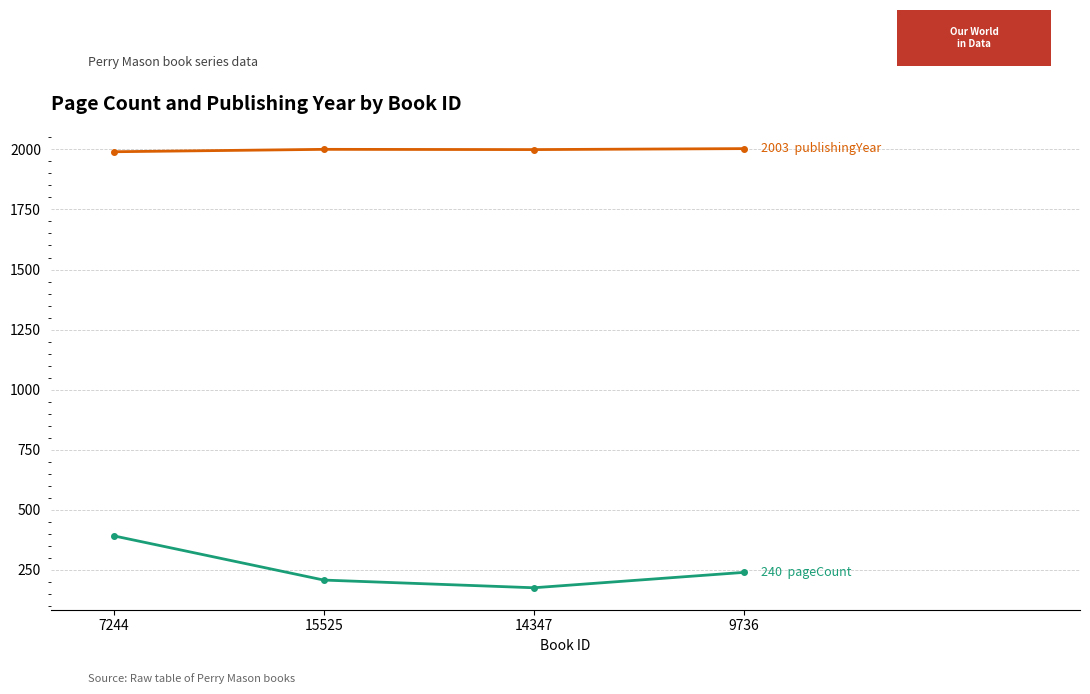

What is the spread (max minus min) of values at 9736?

1763